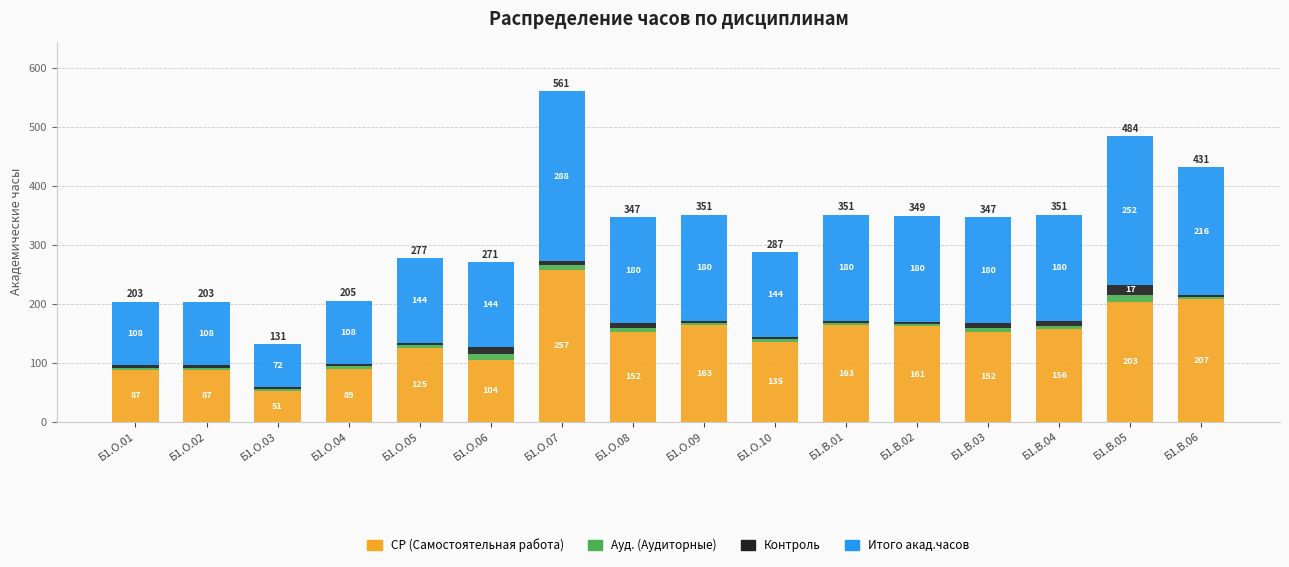

What are all the series names shown in the legend?

СР (Самостоятельная работа), Ауд. (Аудиторные), Контроль, Итого акад.часов